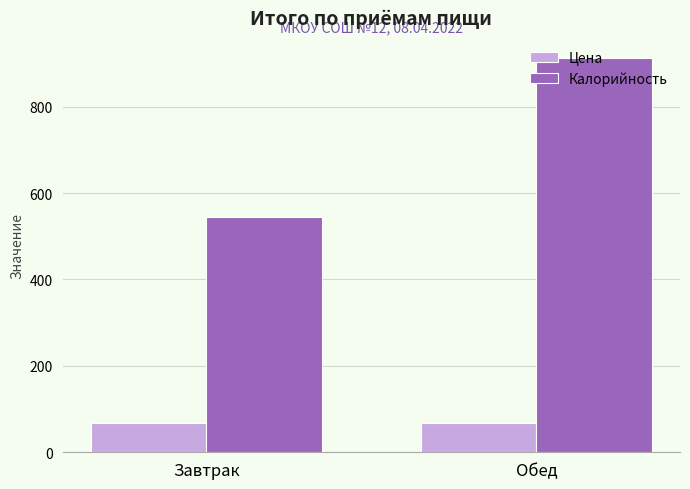

What is the average value of the Цена series?

68.3